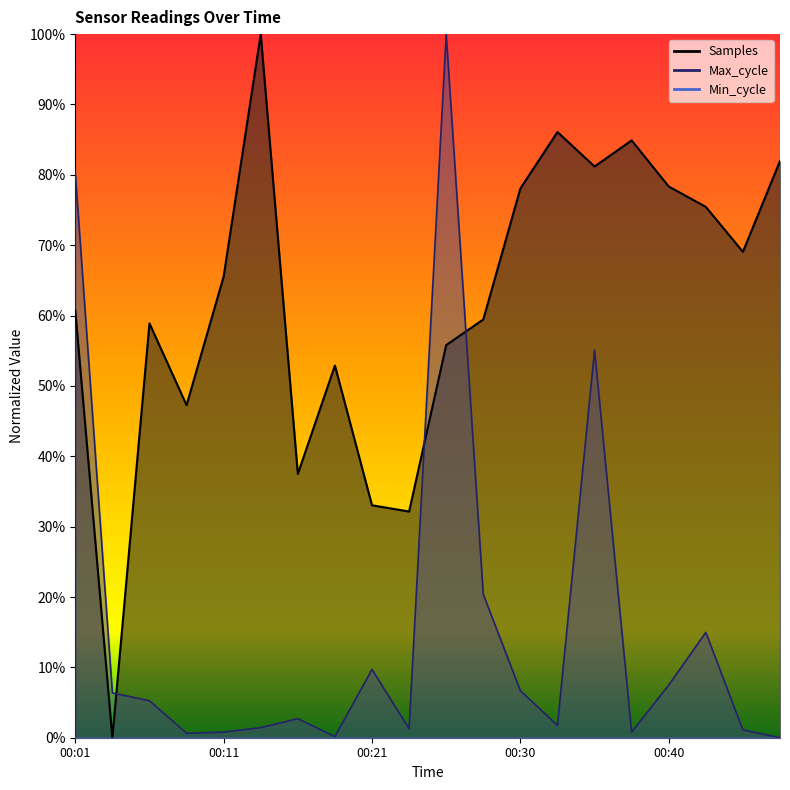

Where is the first local minimum for Max_cycle?

00:08